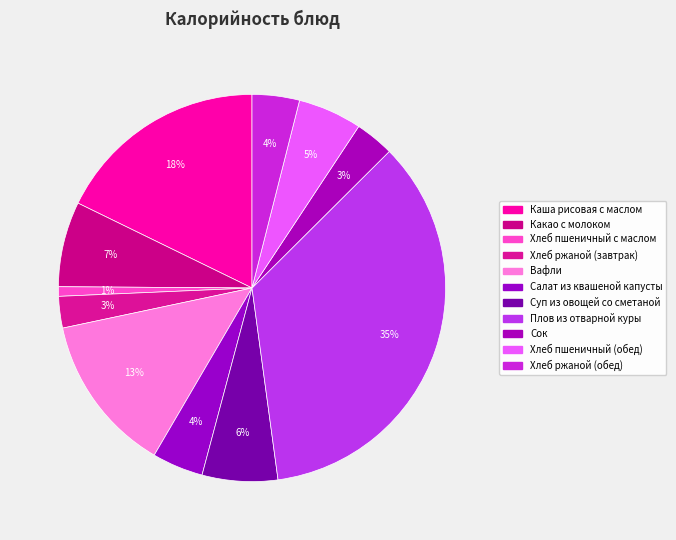

How many slices are in this pie chart?

11